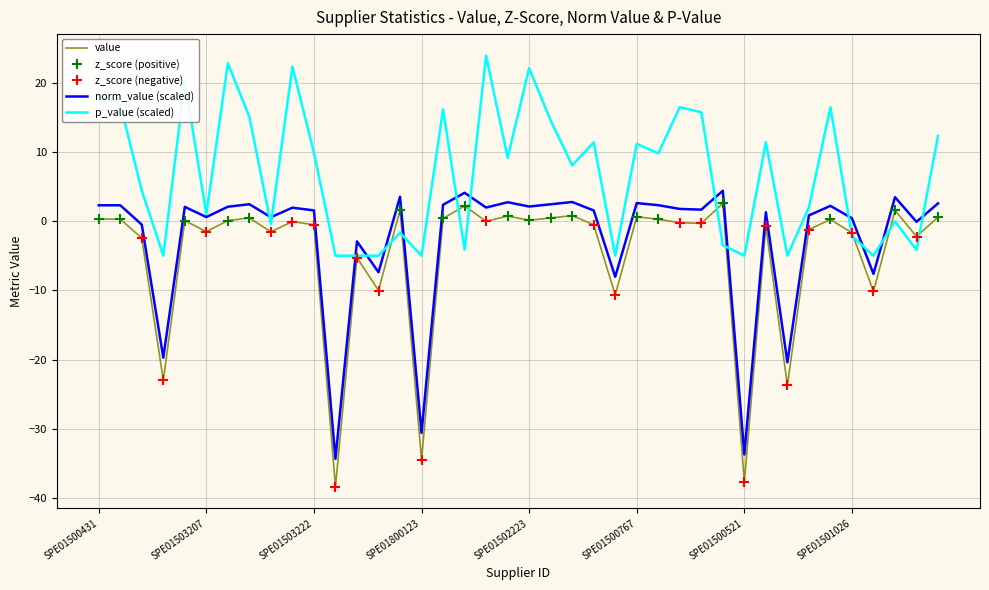

How many positive values does the value series have?

18